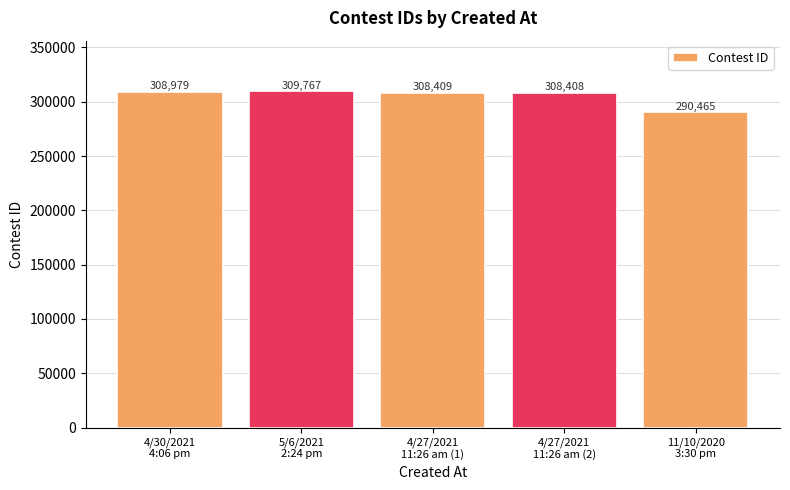

What is the ratio of the value at 5/6/2021
2:24 pm to the value at 11/10/2020
3:30 pm?

1.1